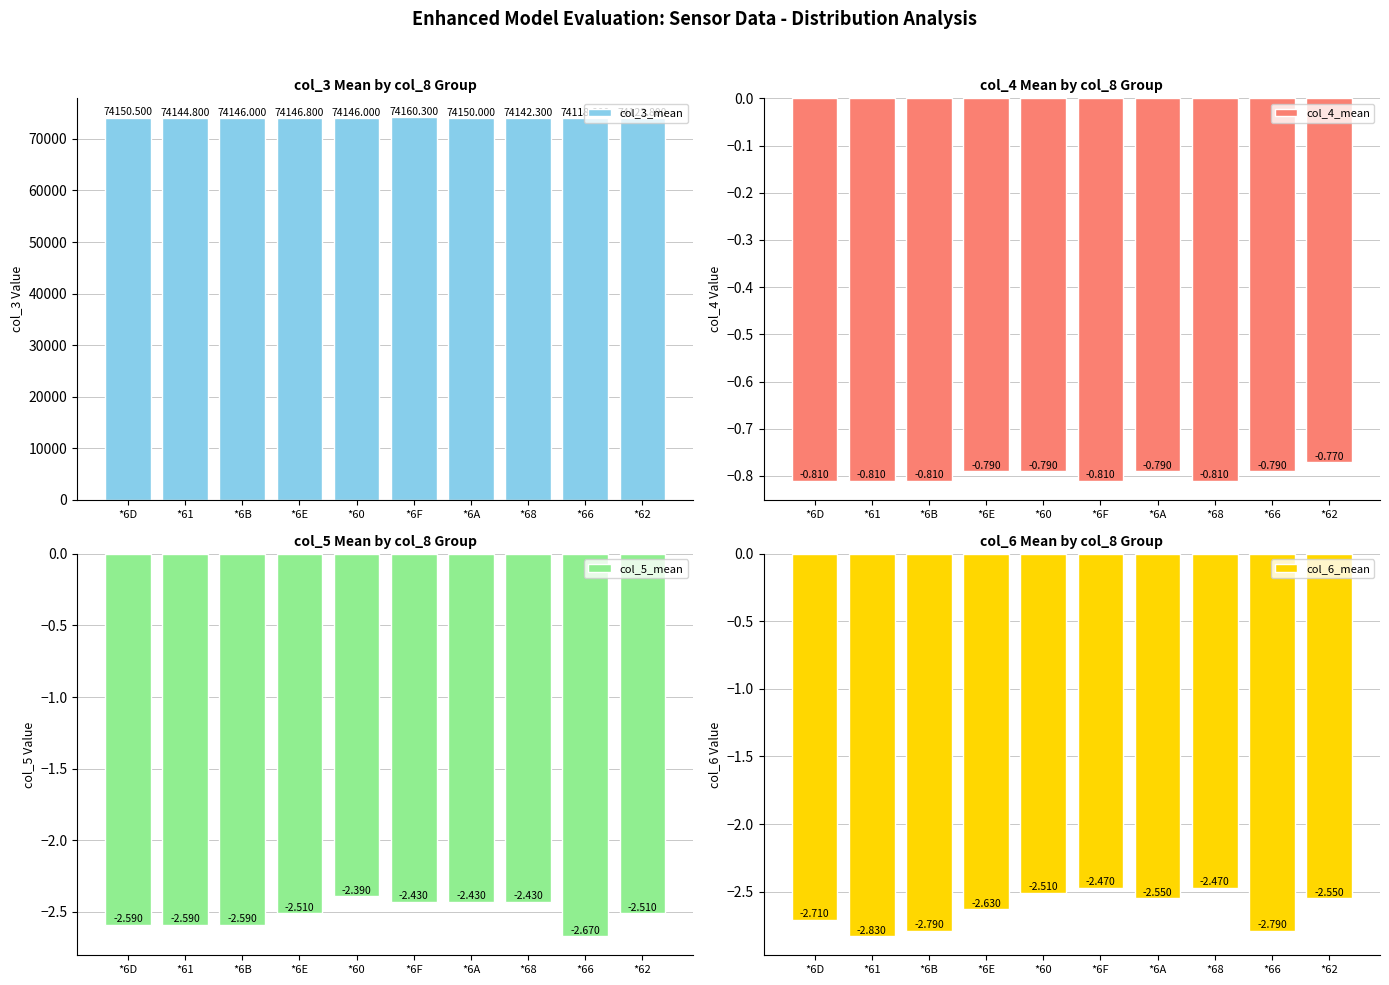

What is the label of the 8th bar from the right?

*6B